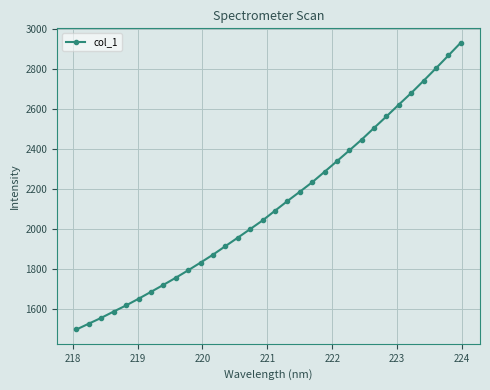

What is the greatest value displayed?

2932.0